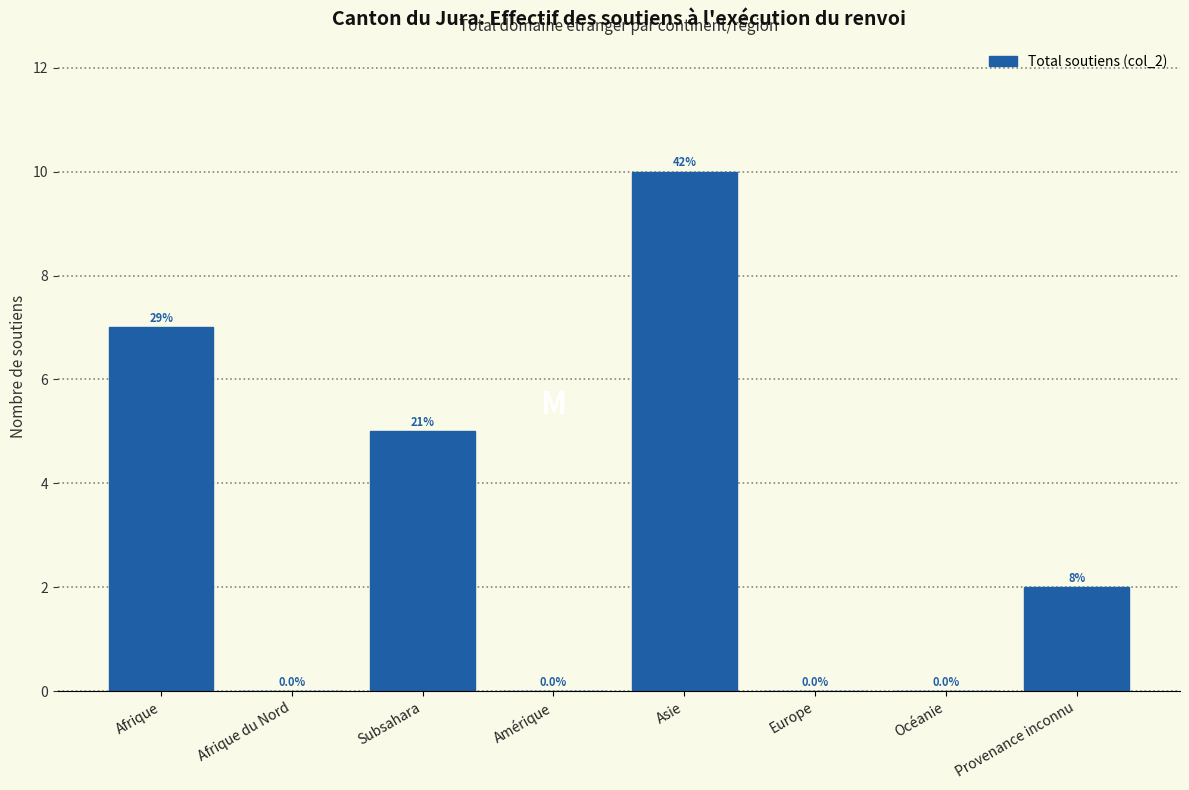

Reading left to right, what are all the values shown in this chart?

Afrique=7	Afrique du Nord=0	Subsahara=5	Amérique=0	Asie=10	Europe=0	Océanie=0	Provenance inconnu=2